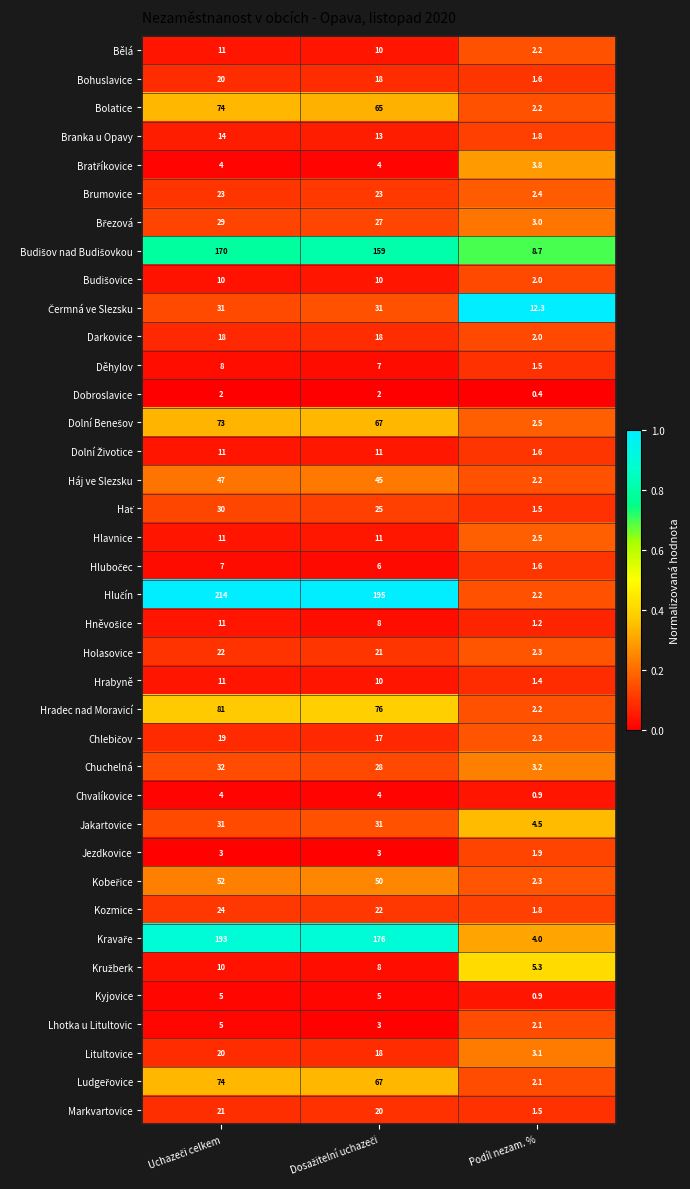

What is the difference between the maximum and minimum values in the Chvalíkovice series?

3.1